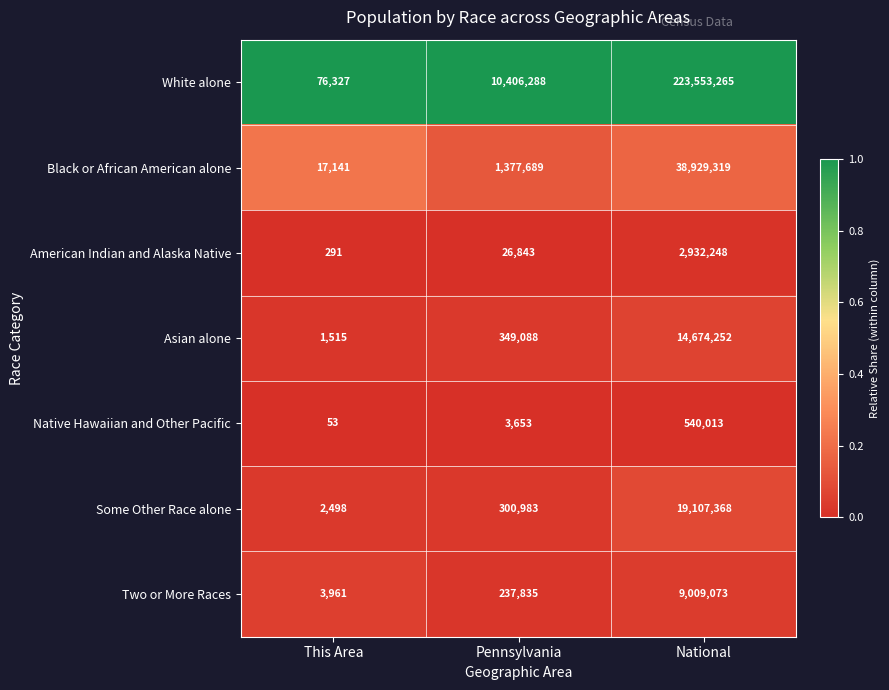

Which series has the widest spread of values?

White alone